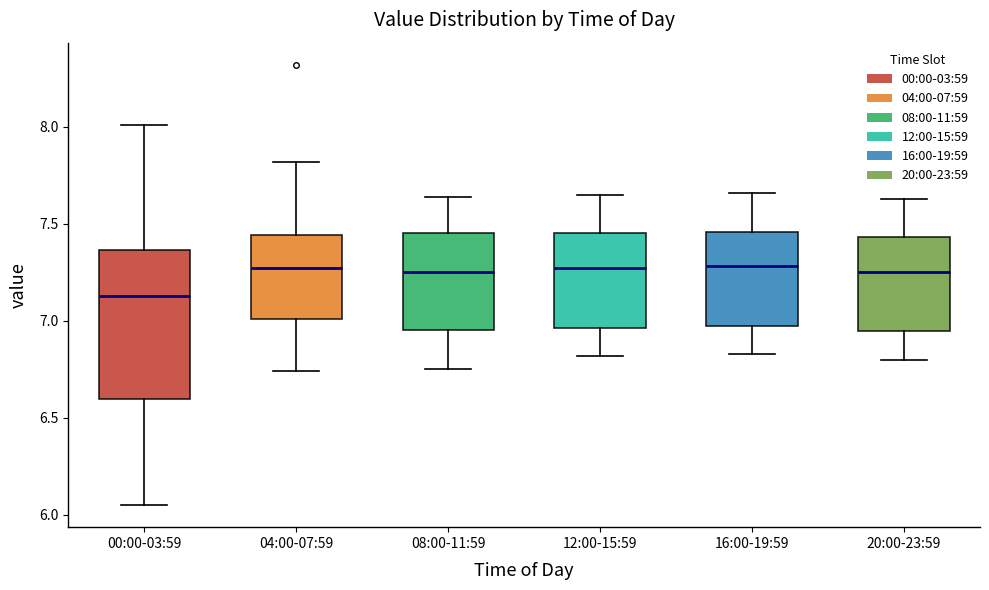

Reading left to right, read every box against the y-axis: the position of its median line, the range the box covers, and the ends of its whiskers. The values are not printed on the chart, so give them approximately, as read against the axis.

00:00-03:59: median 7.15, box 6.60 to 7.35, whiskers 6.05 to 8.00
04:00-07:59: median 7.25, box 7.00 to 7.45, whiskers 6.75 to 7.80
08:00-11:59: median 7.25, box 6.95 to 7.45, whiskers 6.75 to 7.65
12:00-15:59: median 7.25, box 6.95 to 7.45, whiskers 6.80 to 7.65
16:00-19:59: median 7.30, box 7.00 to 7.45, whiskers 6.85 to 7.65
20:00-23:59: median 7.25, box 6.95 to 7.45, whiskers 6.80 to 7.65